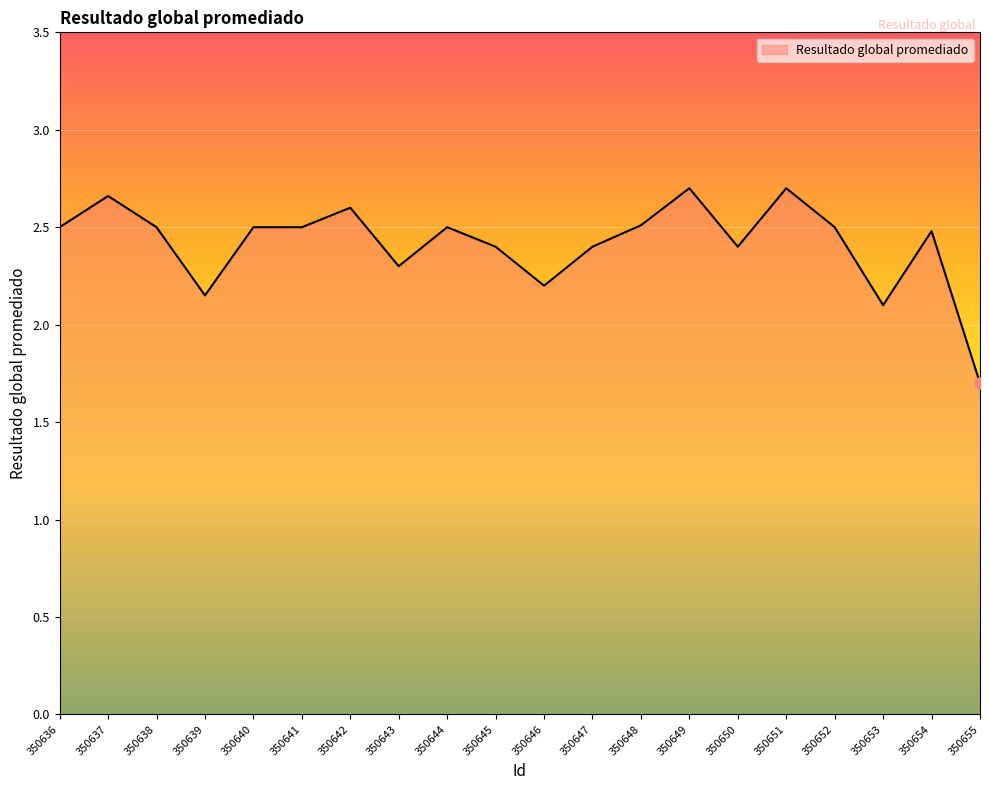

What is the smallest value displayed?

1.7